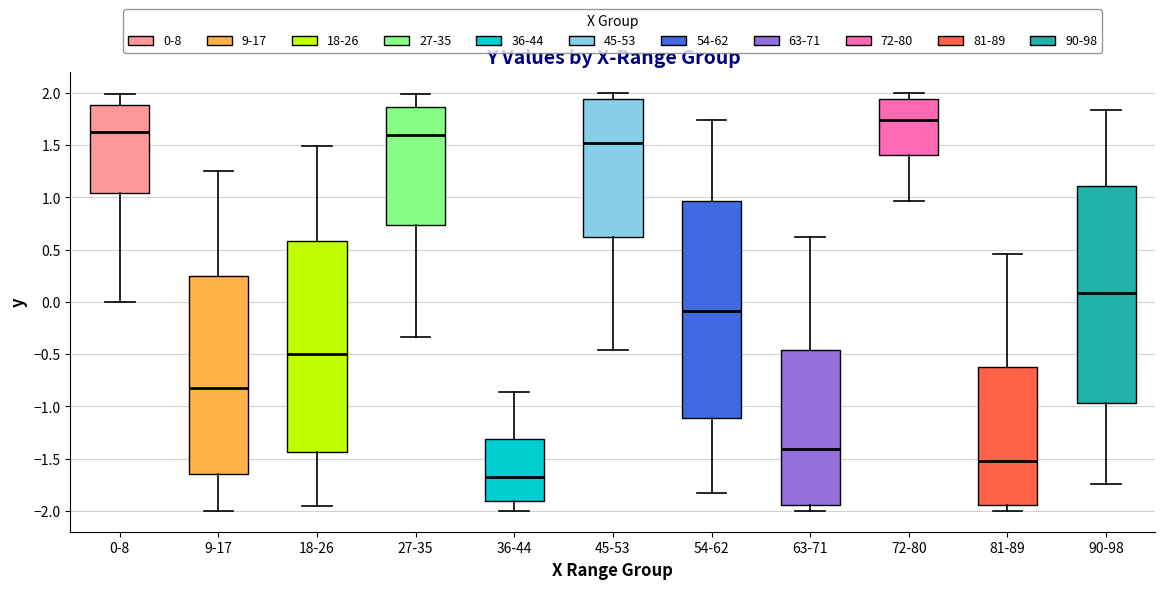

Reading left to right, transcribe this box plot: for each box, give where its median line is, the range the box spans, and where its two whiskers end, as read against the y-axis. The values are not printed on the chart, so give them approximately, as read against the axis.

0-8: median 1.60, box 1.05 to 1.90, whiskers 0.00 to 2.00
9-17: median -0.80, box -1.65 to 0.25, whiskers -2.00 to 1.25
18-26: median -0.50, box -1.45 to 0.60, whiskers -1.95 to 1.50
27-35: median 1.60, box 0.75 to 1.85, whiskers -0.35 to 2.00
36-44: median -1.70, box -1.90 to -1.30, whiskers -2.00 to -0.85
45-53: median 1.50, box 0.60 to 1.95, whiskers -0.45 to 2.00
54-62: median -0.10, box -1.10 to 0.95, whiskers -1.85 to 1.75
63-71: median -1.40, box -1.95 to -0.45, whiskers -2.00 to 0.60
72-80: median 1.75, box 1.40 to 1.95, whiskers 0.95 to 2.00
81-89: median -1.50, box -1.95 to -0.60, whiskers -2.00 to 0.45
90-98: median 0.10, box -0.95 to 1.10, whiskers -1.75 to 1.85